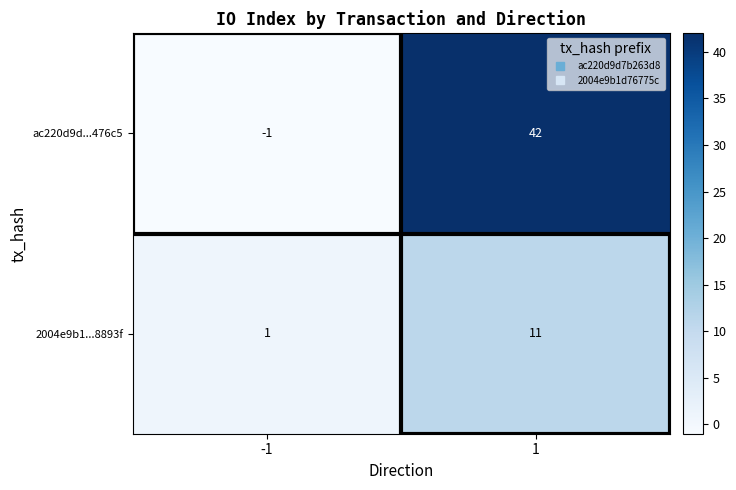

What is the maximum value for ac220d9d...476c5?

42